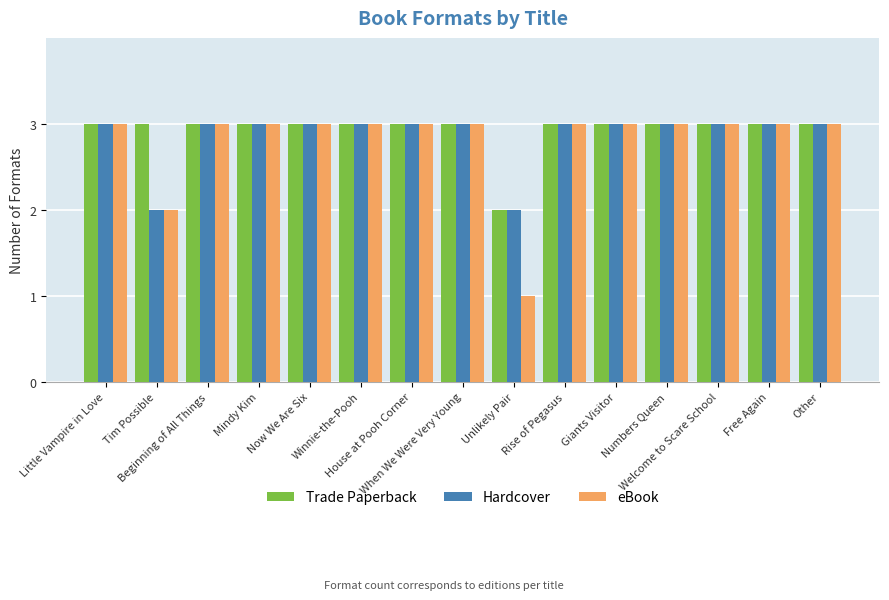

What is the label of the 13th bar from the left?

Welcome to Scare School